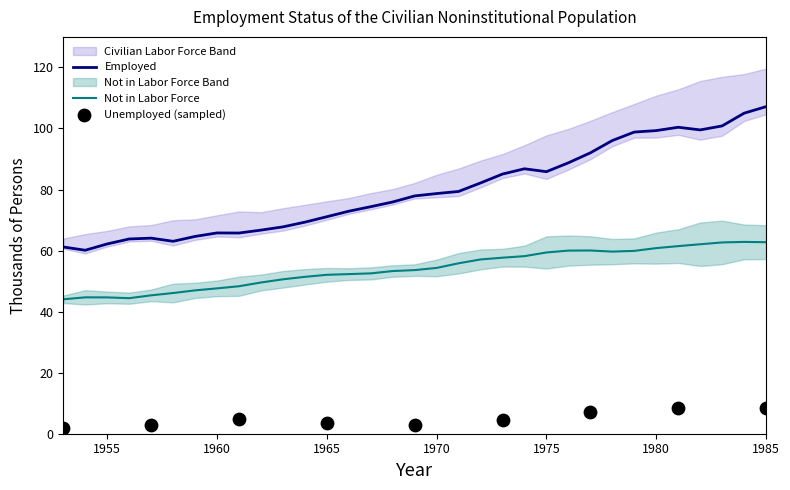

At which category is the sum across all series the highest?

1985